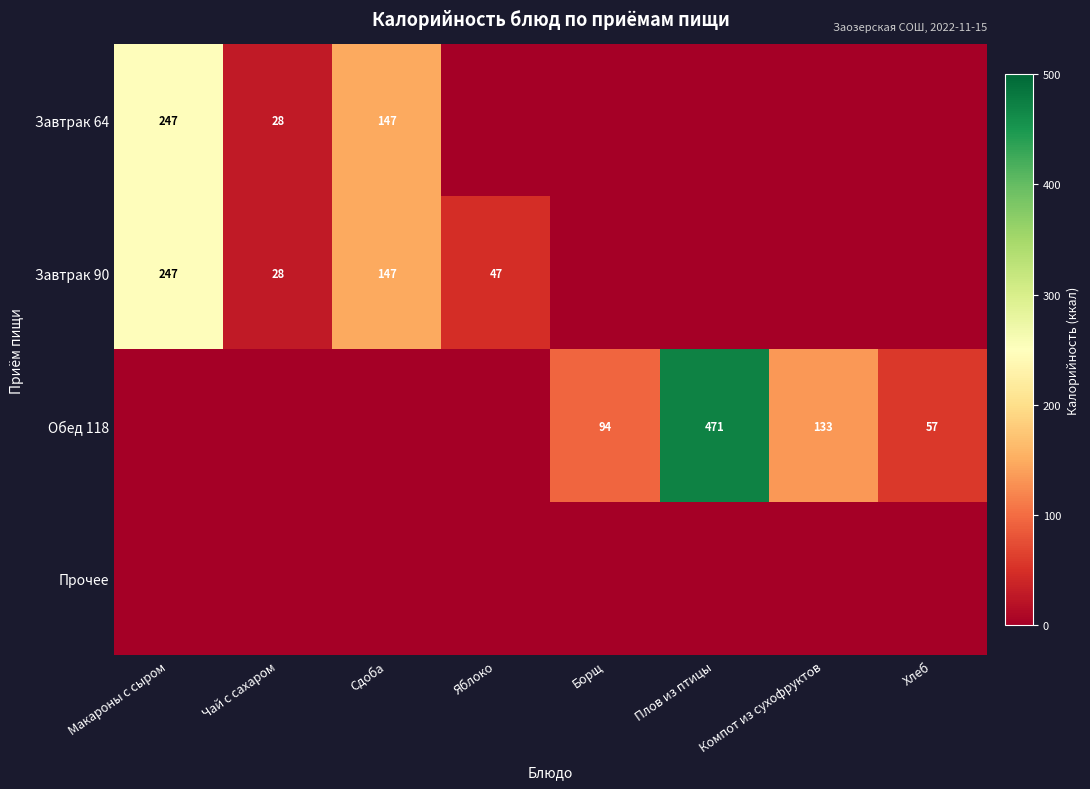

The Обед 118 series shows 94 at Борщ. True or false?

True